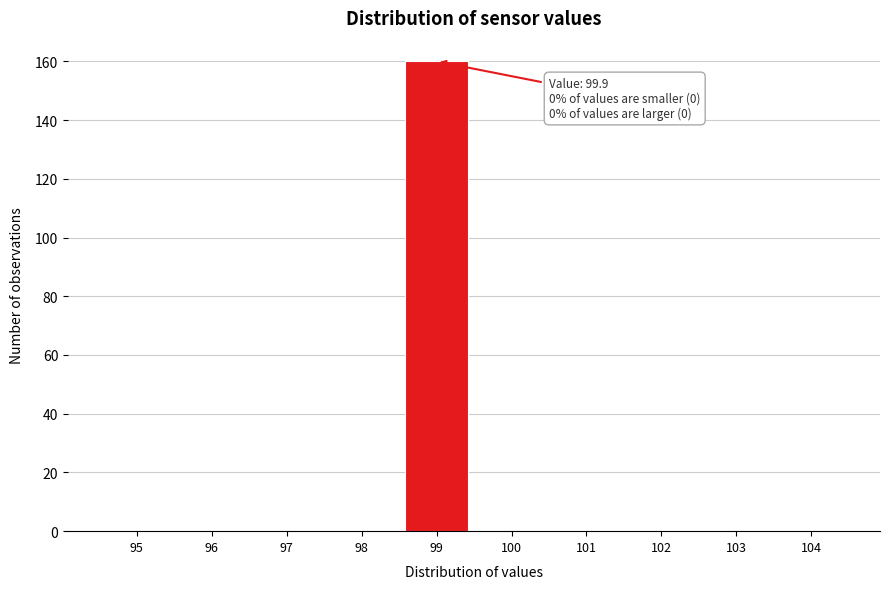

Reading left to right, extract all data points from this chart.

95=0	96=0	97=0	98=0	99=160	100=0	101=0	102=0	103=0	104=0